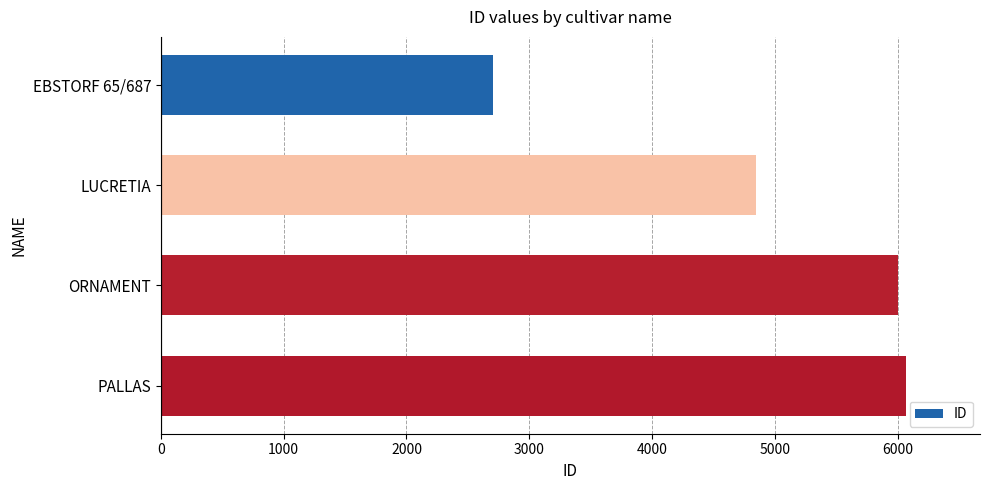

What is the change in value from LUCRETIA to PALLAS?

+1220